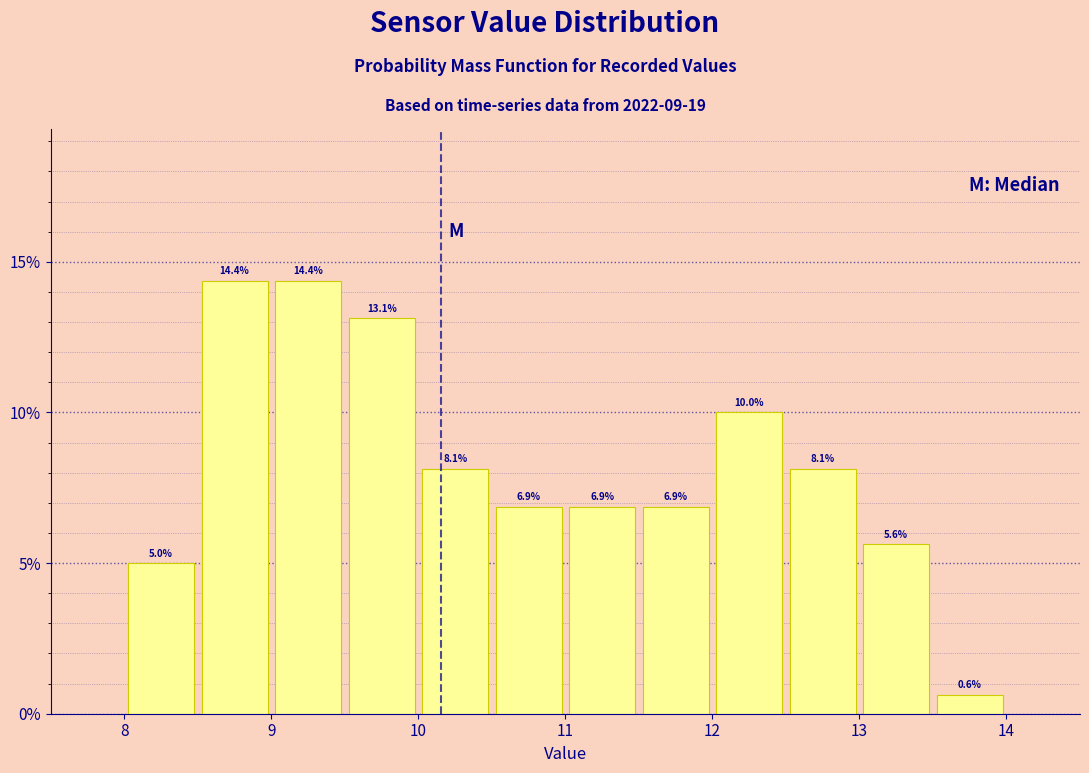

What is the height of the bar covering 12.0 to 12.5 on the x-axis?

10.0